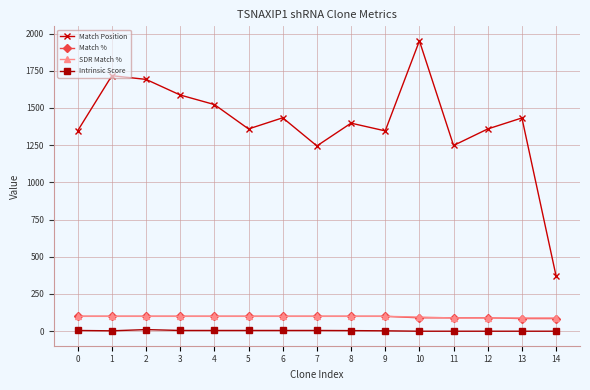

Is the value of Match % at 0 greater than the value of Match Position at 4?

No